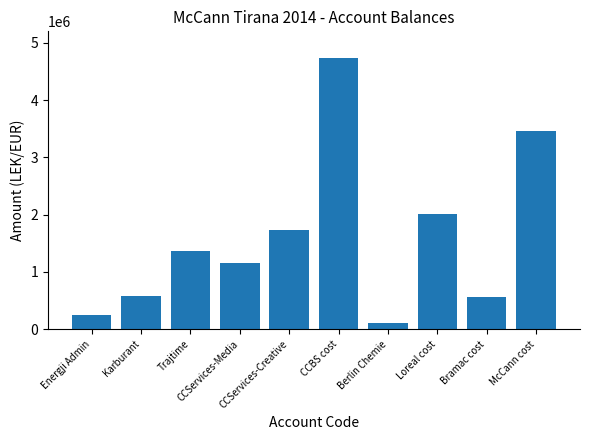

Between Energji Admin and McCann cost, which is larger?

McCann cost